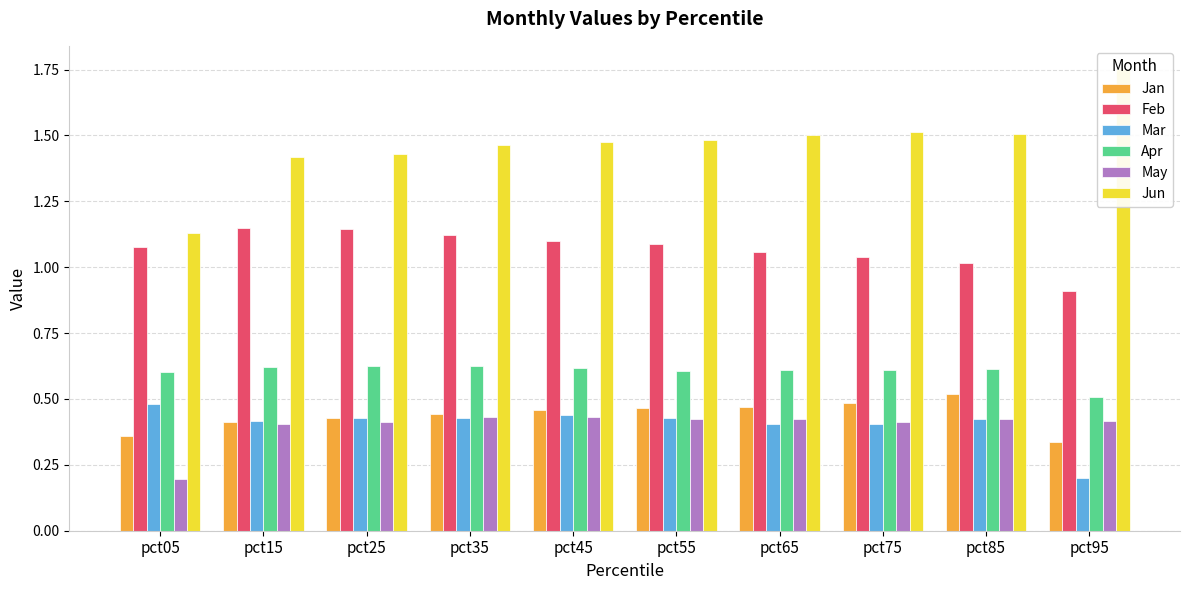

What is the difference between the second highest and second lowest values in the Jan series?

0.1